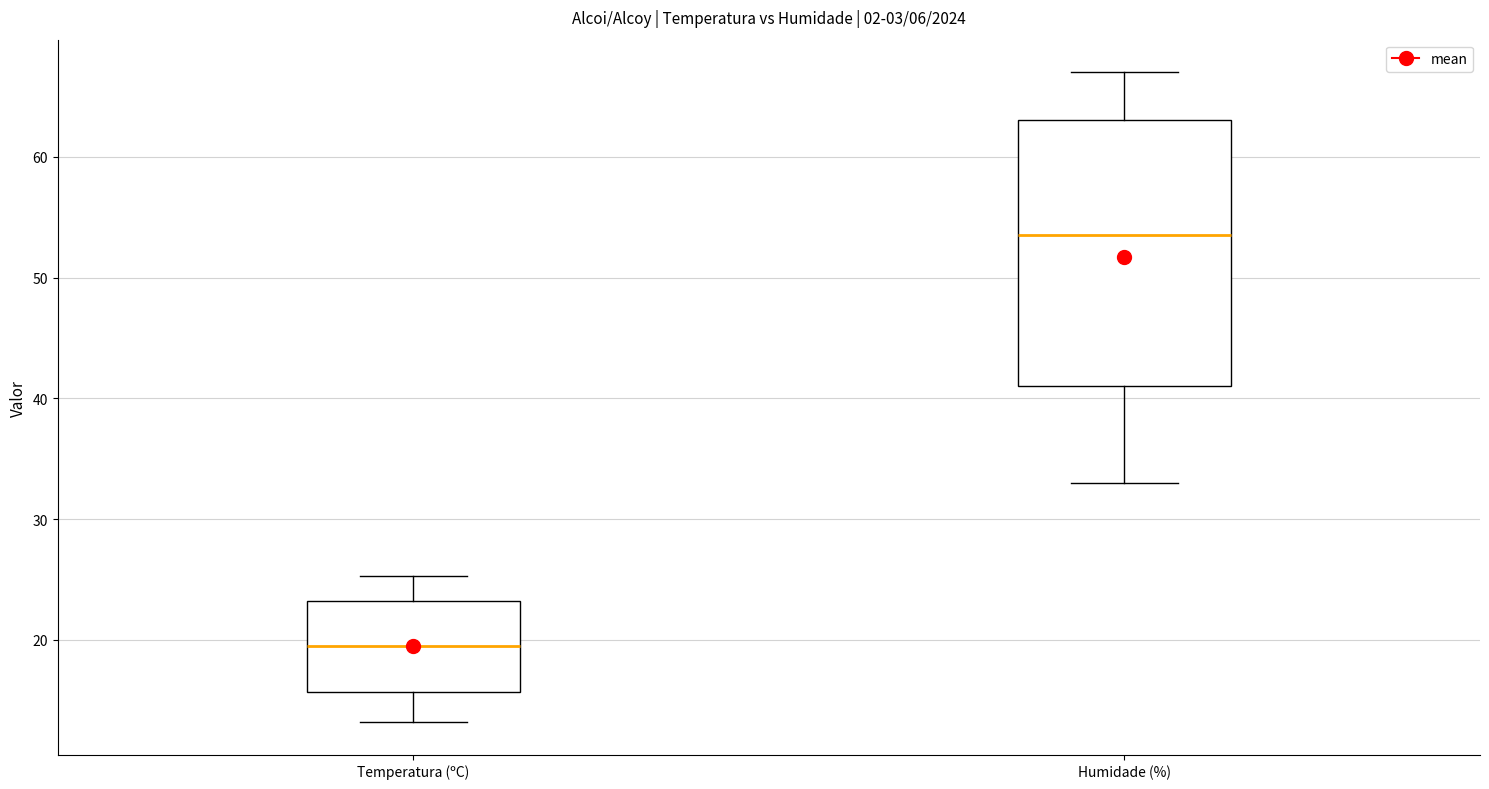

Reading left to right, read every box against the y-axis: the position of its median line, the range the box covers, and the ends of its whiskers. The values are not printed on the chart, so give them approximately, as read against the axis.

Temperatura (ºC): median 20, box 16 to 23, whiskers 13 to 25
Humidade (%): median 54, box 41 to 63, whiskers 33 to 67